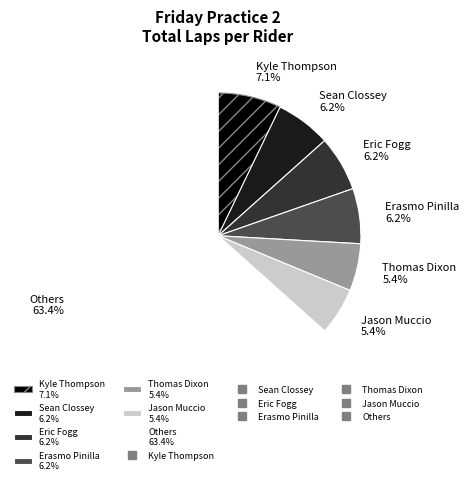

To the nearest percent, what is the average slice percentage?

14%